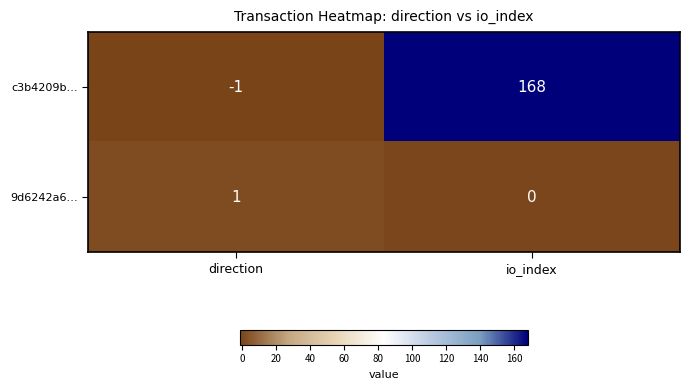

At which category does the chart reach its minimum across all series?

direction